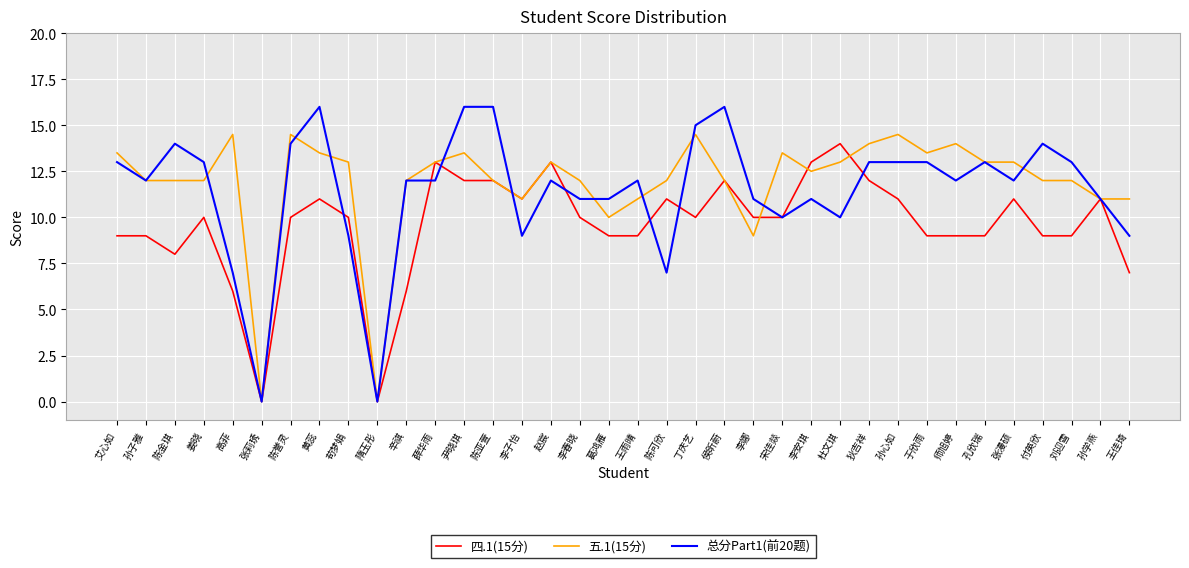

Which series has the largest total across all categories?

五.1(15分)